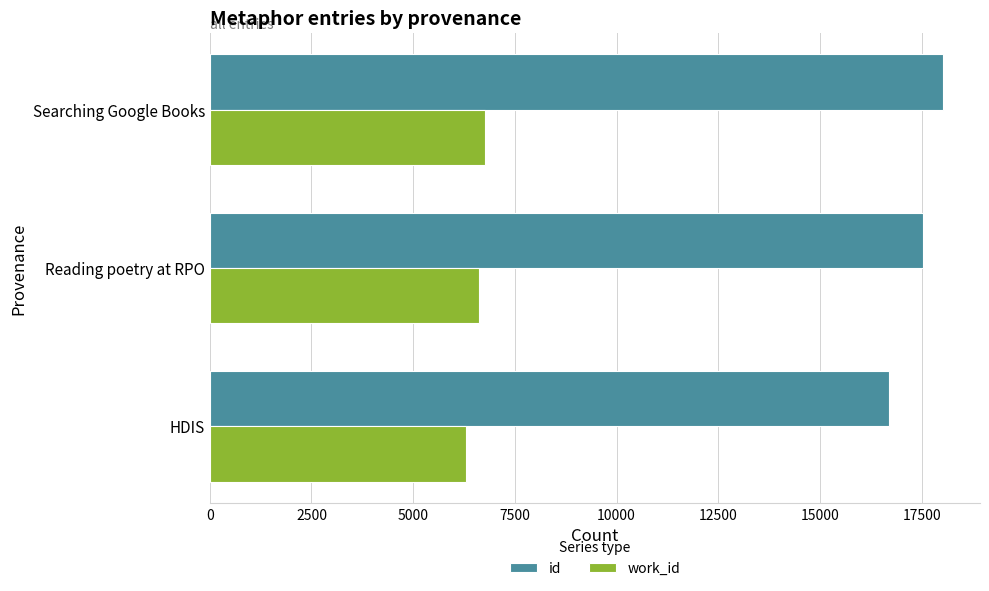

How many values in the work_id series are below 6609?

1